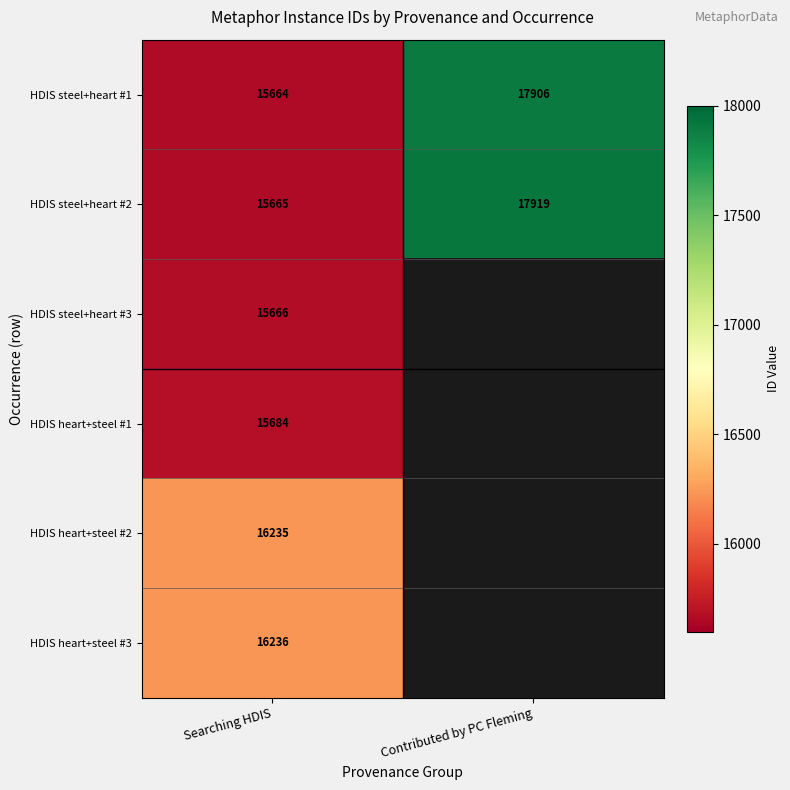

The HDIS steel+heart #2 series shows 15665 at Searching HDIS. True or false?

True